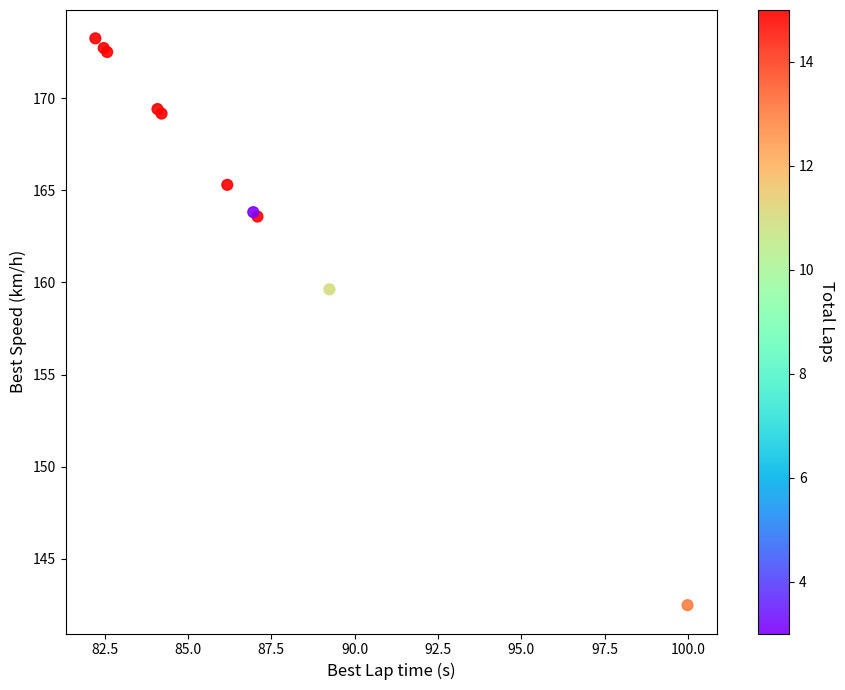

What Y value in the scatter plot is closest to 157?

159.6